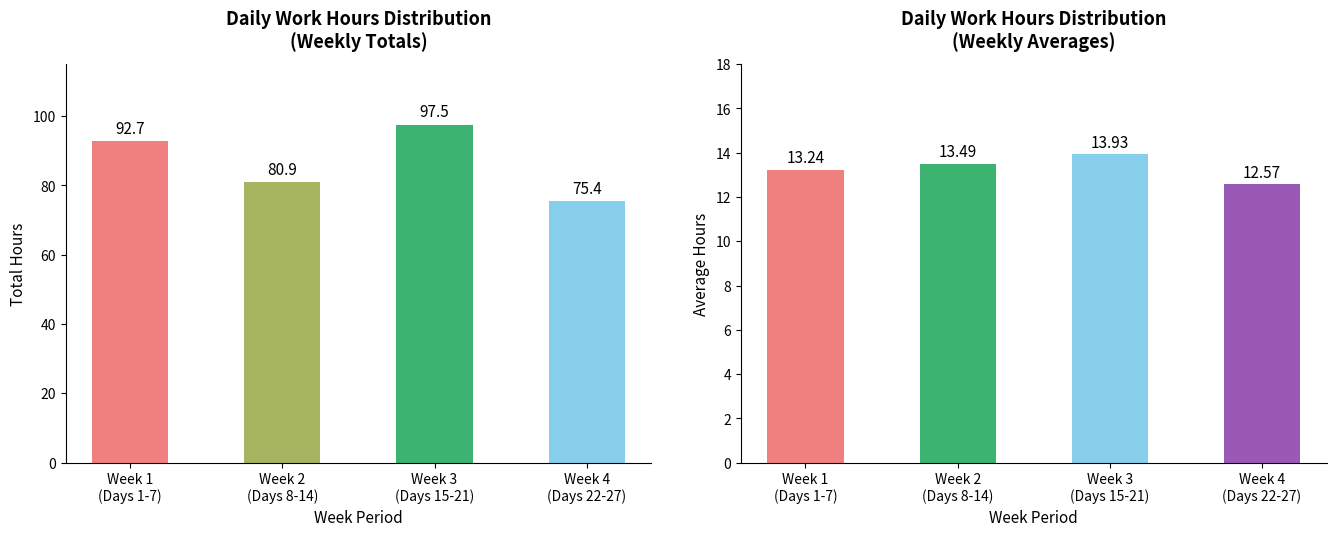

What is the spread (max minus min) of values at Week 1
(Days 1-7)?

79.4